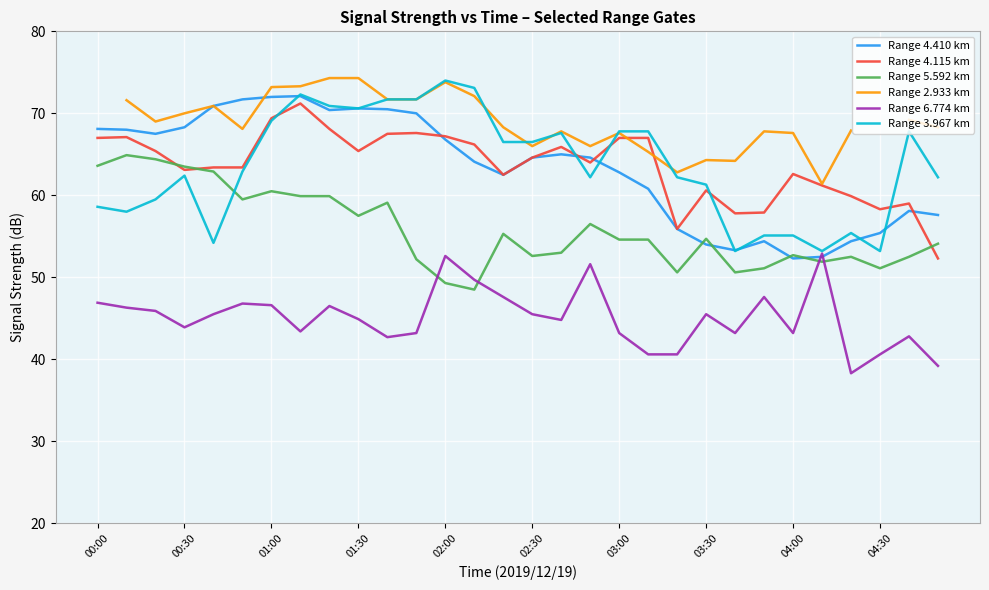

Which series ends up on top after the final intersection of Range 3.967 km and Range 2.933 km?

Range 2.933 km